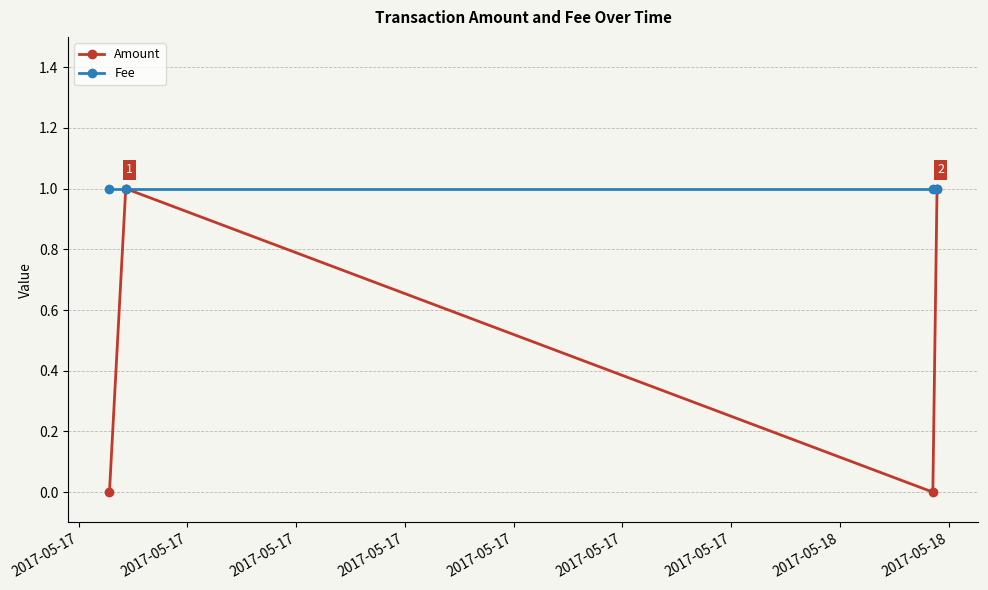

List the series in order of their overall mean, highest first.

Fee, Amount